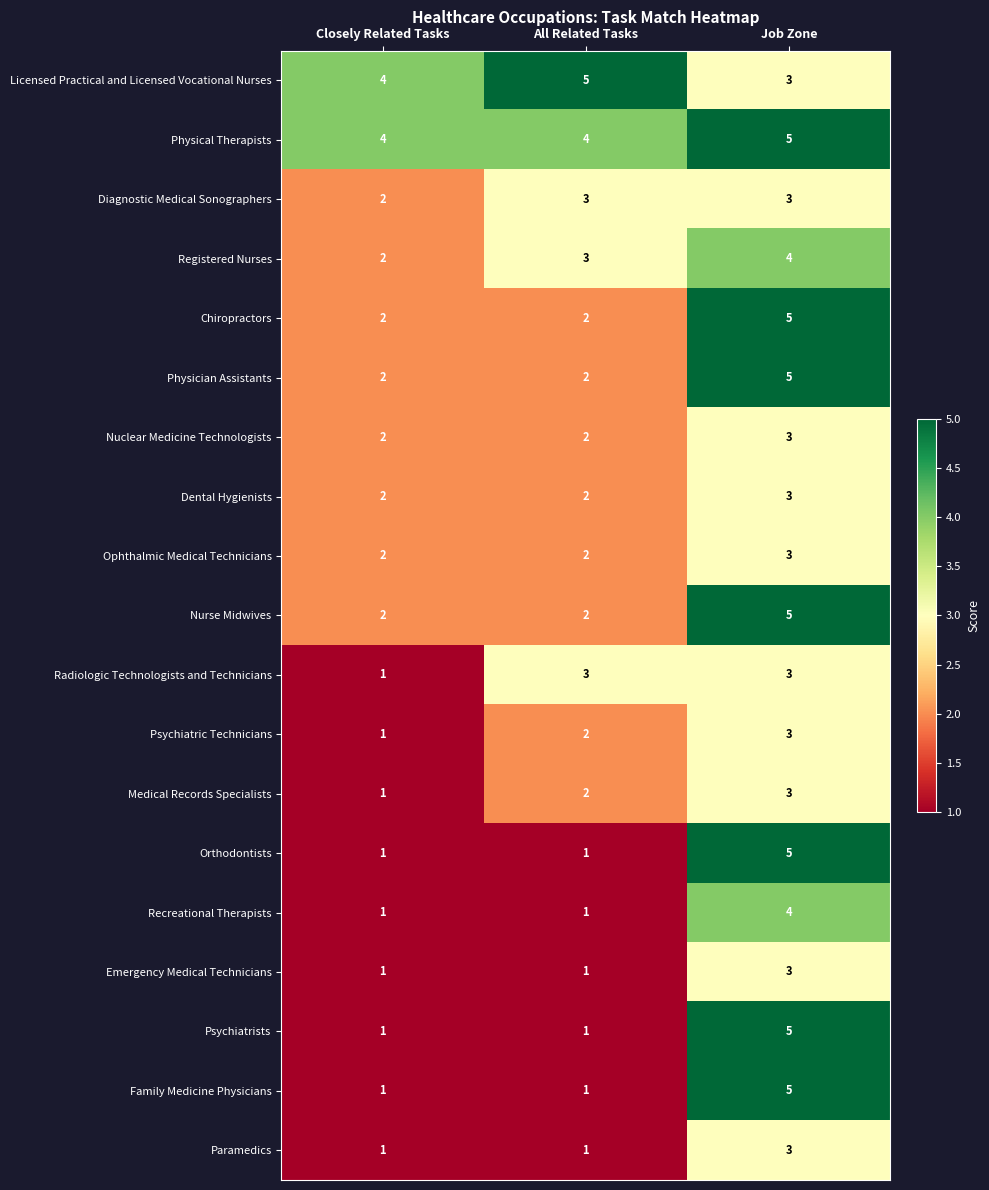

At which label does Ophthalmic Medical Technicians reach its peak?

Job Zone